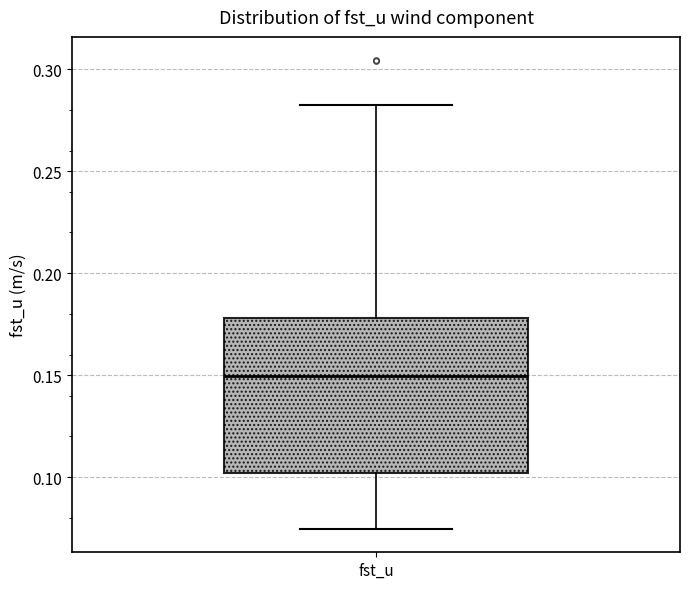

Where does the lower whisker of the box for fst_u end on the y-axis? The values are not printed on the chart, so give them approximately, as read against the axis.

0.075